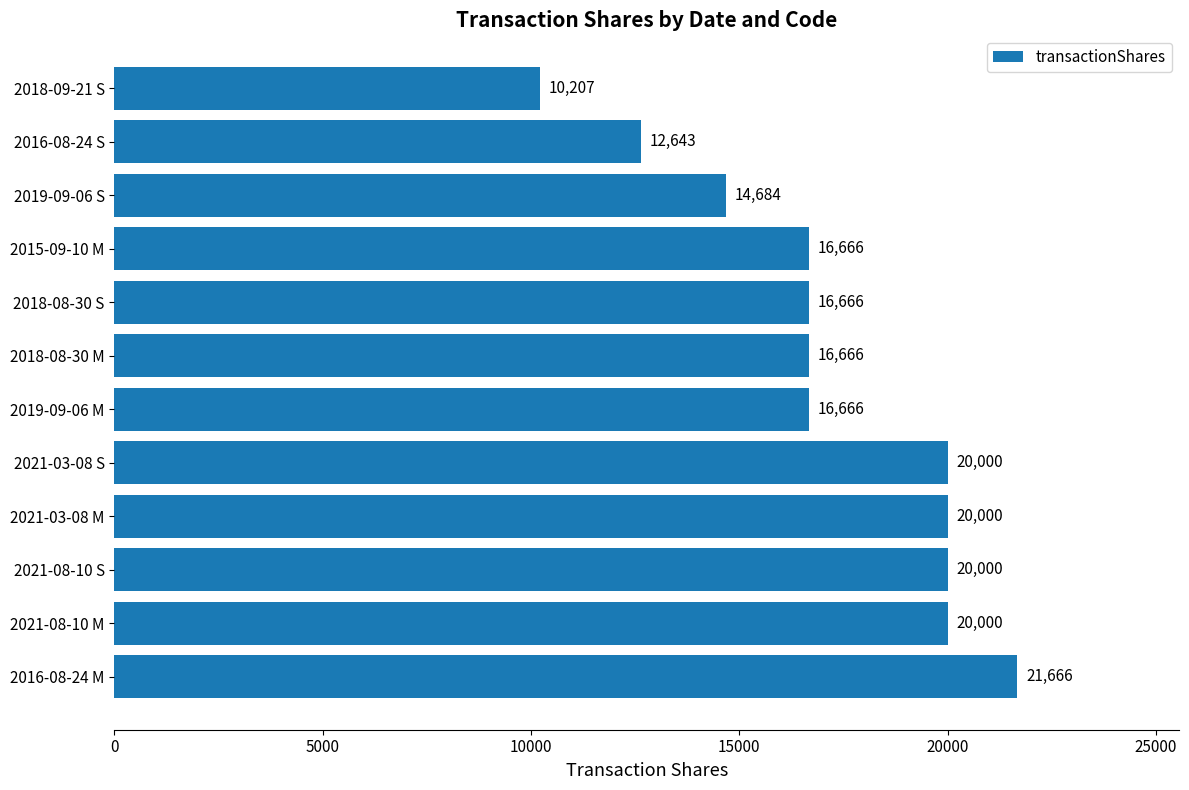

What is the difference between the maximum and minimum values?

11459